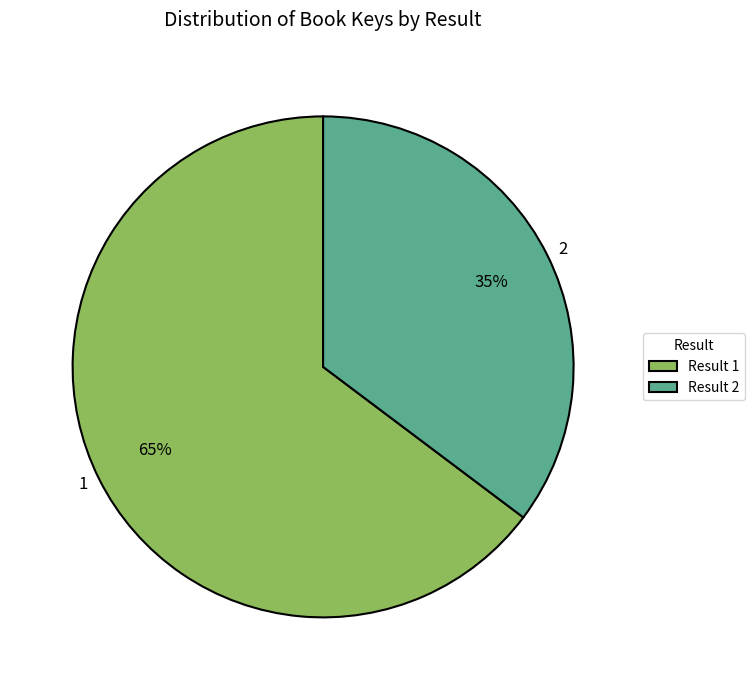

Count the number of slices in the pie.

2